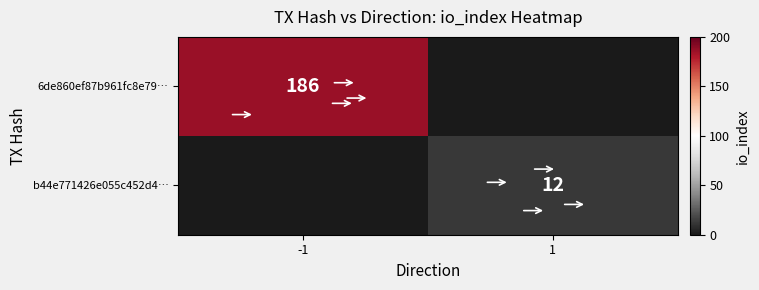

The b44e771426e055c452d4… series shows 12 at 1. True or false?

True